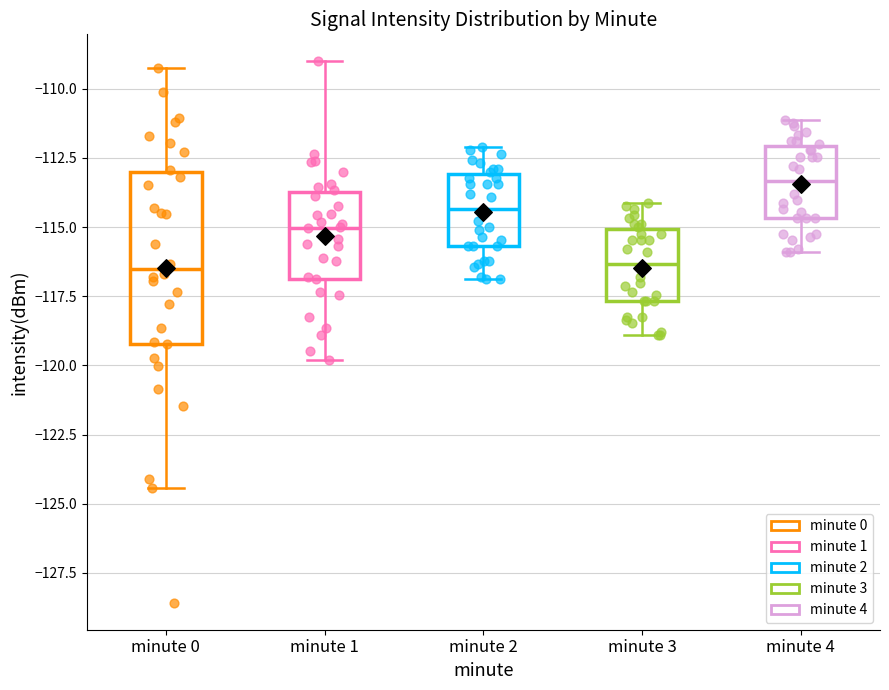

Where does the lower whisker of the box for minute 1 end on the y-axis? The values are not printed on the chart, so give them approximately, as read against the axis.

-120.0